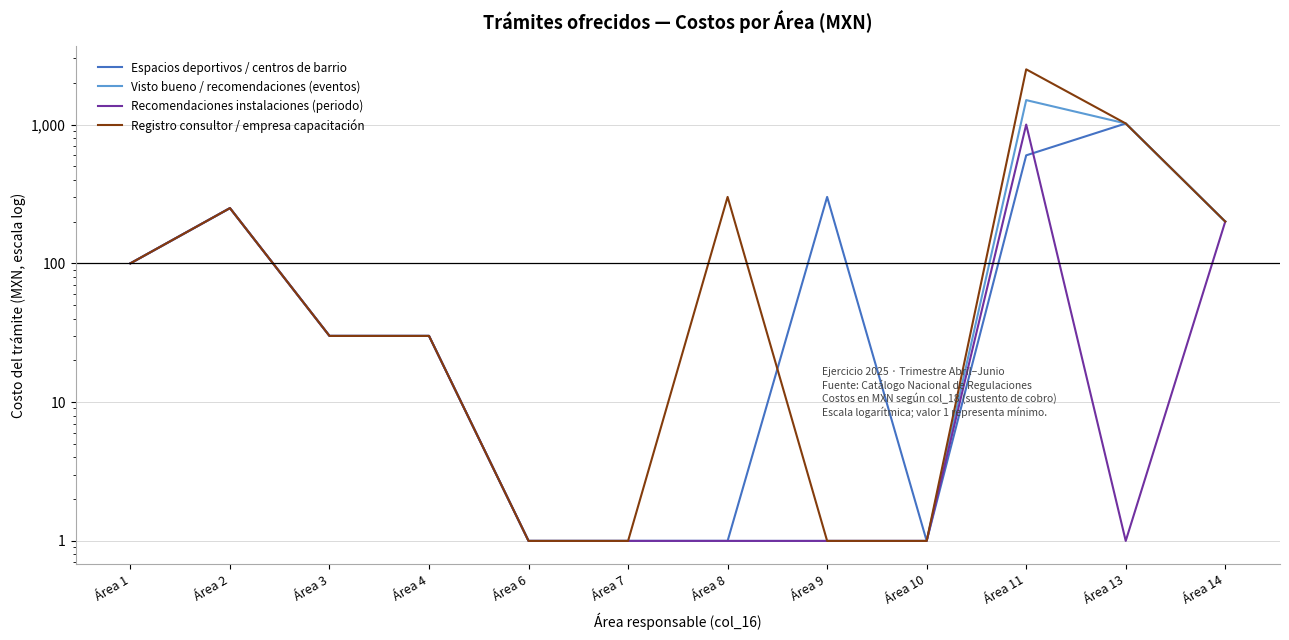

How many values in the Visto bueno / recomendaciones (eventos) series are below 30?

5